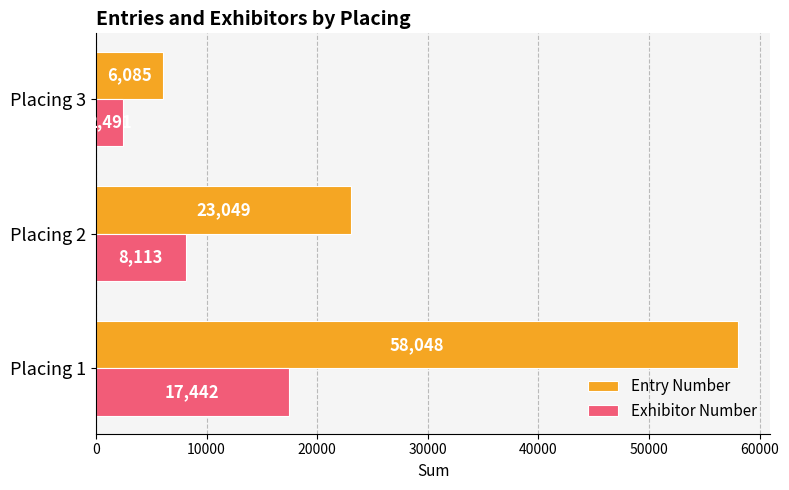

At which category does the chart reach its minimum across all series?

Placing 3